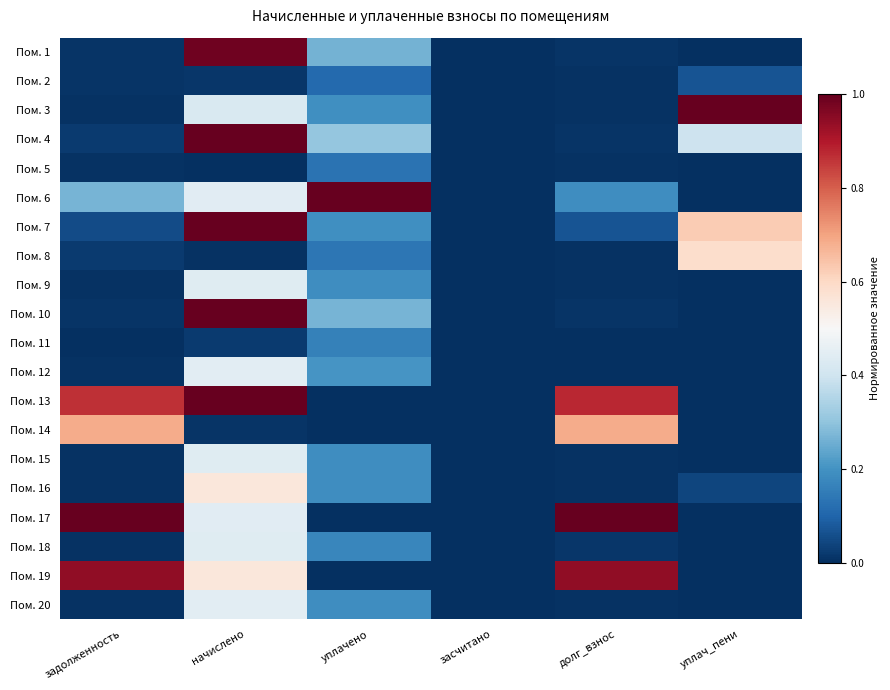

Reading left to right, transcribe all the data shown in this chart.

Пом. 1: задолженность=0.0	начислено=1.0	уплачено=0.3	засчитано=0.0	долг_взнос=0.0	уплач_пени=0.0
Пом. 2: задолженность=0.0	начислено=0.0	уплачено=0.1	засчитано=0.0	долг_взнос=0.0	уплач_пени=0.1
Пом. 3: задолженность=0.0	начислено=0.4	уплачено=0.2	засчитано=0.0	долг_взнос=0.0	уплач_пени=1.0
Пом. 4: задолженность=0.0	начислено=1.0	уплачено=0.3	засчитано=0.0	долг_взнос=0.0	уплач_пени=0.4
Пом. 5: задолженность=0.0	начислено=0.0	уплачено=0.1	засчитано=0.0	долг_взнос=0.0	уплач_пени=0.0
Пом. 6: задолженность=0.3	начислено=0.4	уплачено=1.0	засчитано=0.0	долг_взнос=0.2	уплач_пени=0.0
Пом. 7: задолженность=0.1	начислено=1.0	уплачено=0.2	засчитано=0.0	долг_взнос=0.1	уплач_пени=0.6
Пом. 8: задолженность=0.0	начислено=0.0	уплачено=0.1	засчитано=0.0	долг_взнос=0.0	уплач_пени=0.6
Пом. 9: задолженность=0.0	начислено=0.4	уплачено=0.2	засчитано=0.0	долг_взнос=0.0	уплач_пени=0.0
Пом. 10: задолженность=0.0	начислено=1.0	уплачено=0.3	засчитано=0.0	долг_взнос=0.0	уплач_пени=0.0
Пом. 11: задолженность=0.0	начислено=0.0	уплачено=0.2	засчитано=0.0	долг_взнос=0.0	уплач_пени=0.0
Пом. 12: задолженность=0.0	начислено=0.4	уплачено=0.2	засчитано=0.0	долг_взнос=0.0	уплач_пени=0.0
Пом. 13: задолженность=0.9	начислено=1.0	уплачено=0.0	засчитано=0.0	долг_взнос=0.9	уплач_пени=0.0
Пом. 14: задолженность=0.7	начислено=0.0	уплачено=0.0	засчитано=0.0	долг_взнос=0.7	уплач_пени=0.0
Пом. 15: задолженность=0.0	начислено=0.4	уплачено=0.2	засчитано=0.0	долг_взнос=0.0	уплач_пени=0.0
Пом. 16: задолженность=0.0	начислено=0.6	уплачено=0.2	засчитано=0.0	долг_взнос=0.0	уплач_пени=0.0
Пом. 17: задолженность=1.0	начислено=0.4	уплачено=0.0	засчитано=0.0	долг_взнос=1.0	уплач_пени=0.0
Пом. 18: задолженность=0.0	начислено=0.4	уплачено=0.2	засчитано=0.0	долг_взнос=0.0	уплач_пени=0.0
Пом. 19: задолженность=0.9	начислено=0.6	уплачено=0.0	засчитано=0.0	долг_взнос=0.9	уплач_пени=0.0
Пом. 20: задолженность=0.0	начислено=0.4	уплачено=0.2	засчитано=0.0	долг_взнос=0.0	уплач_пени=0.0